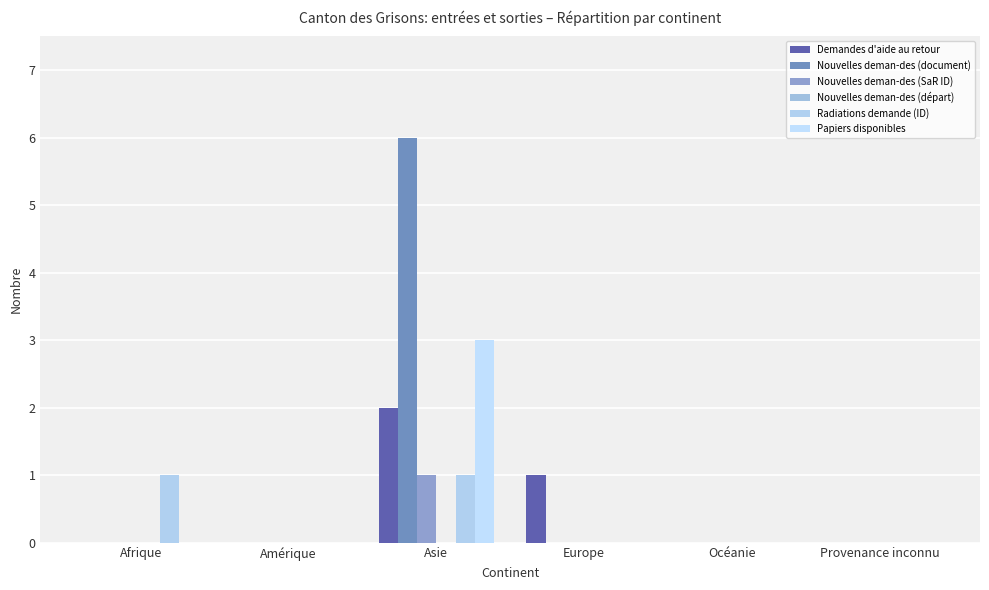

What position from the right is Afrique?

6